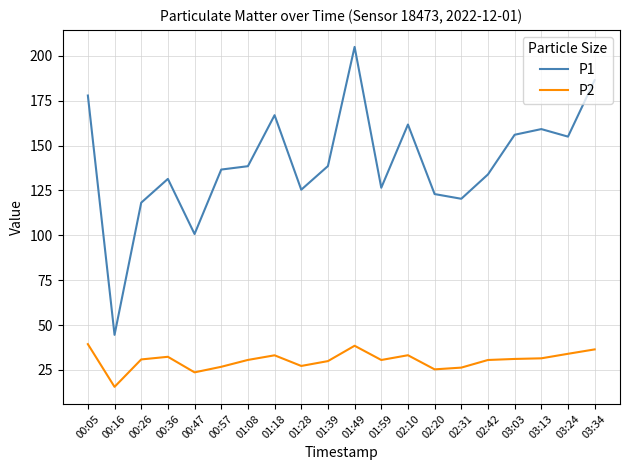

True or false: P1 and P2 cross at least once.

False